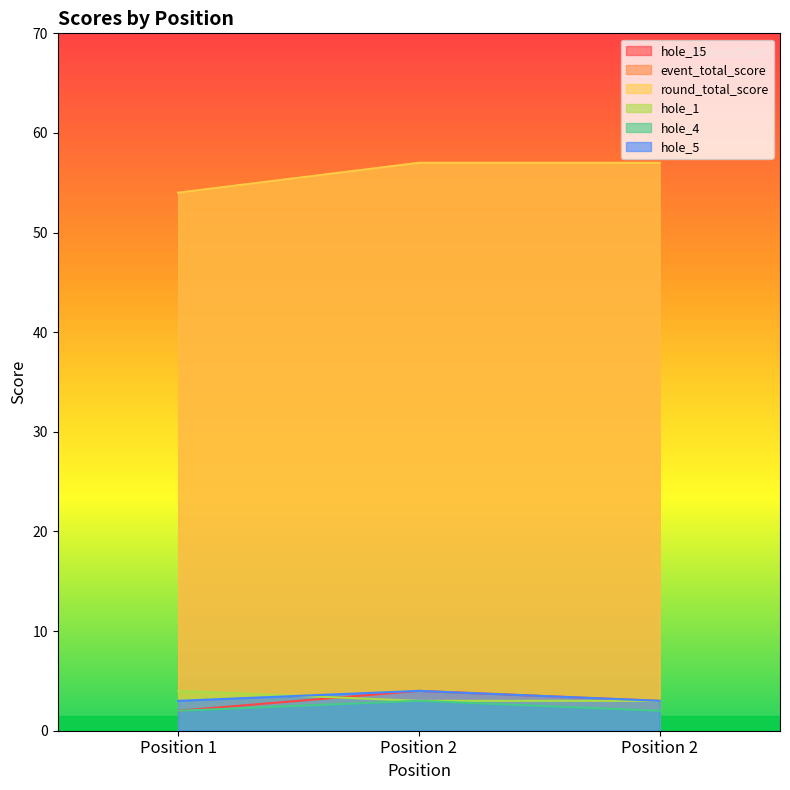

At Position 1, list the series in order from largest to smallest.

event_total_score, round_total_score, hole_1, hole_5, hole_15, hole_4